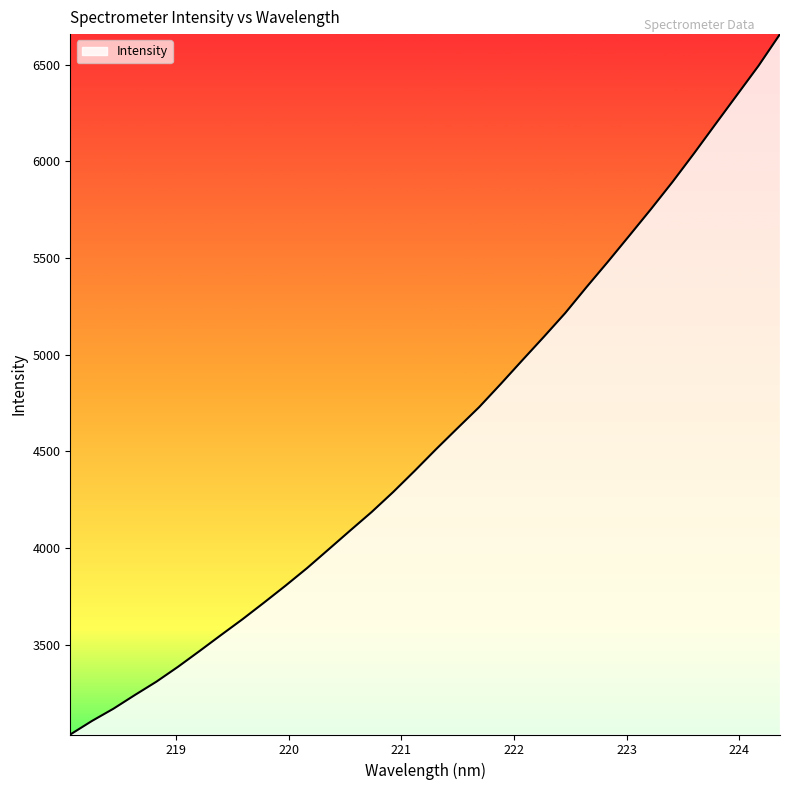

What is the difference between the maximum and minimum values?

3621.4